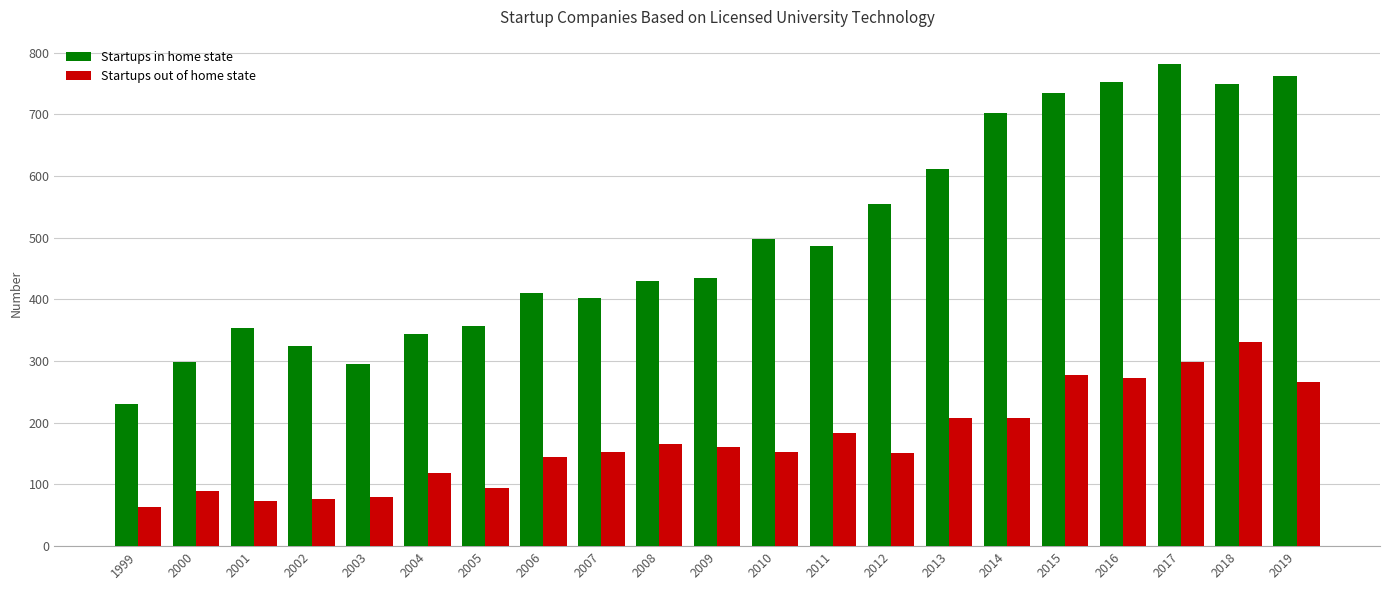

How many series are shown in this chart?

2